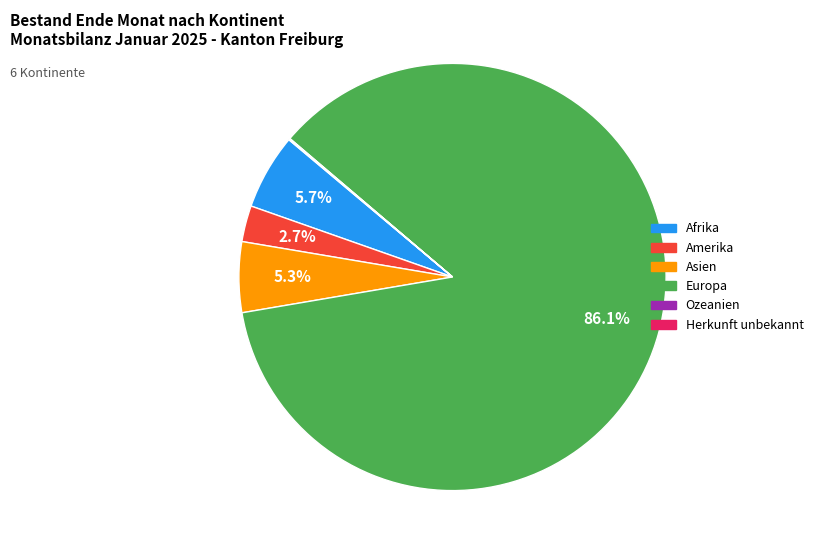

Which slice is the largest?

Europa